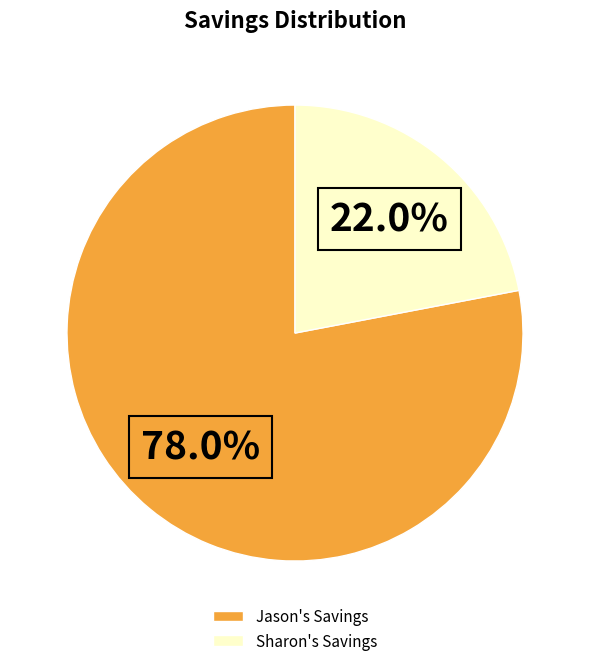

To the nearest percent, what is the difference between the largest and smallest slice percentages?

56%